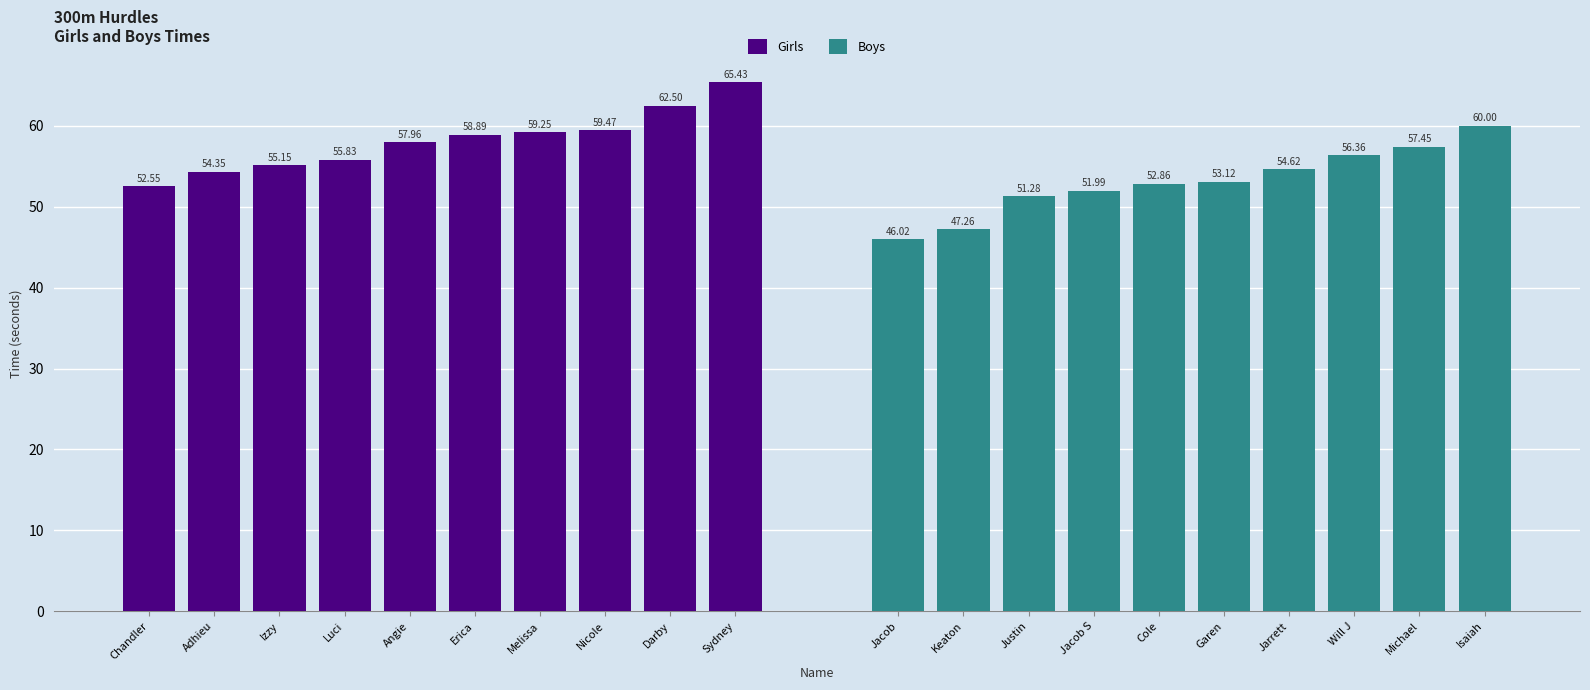

At which category is the sum across all series the highest?

Sydney